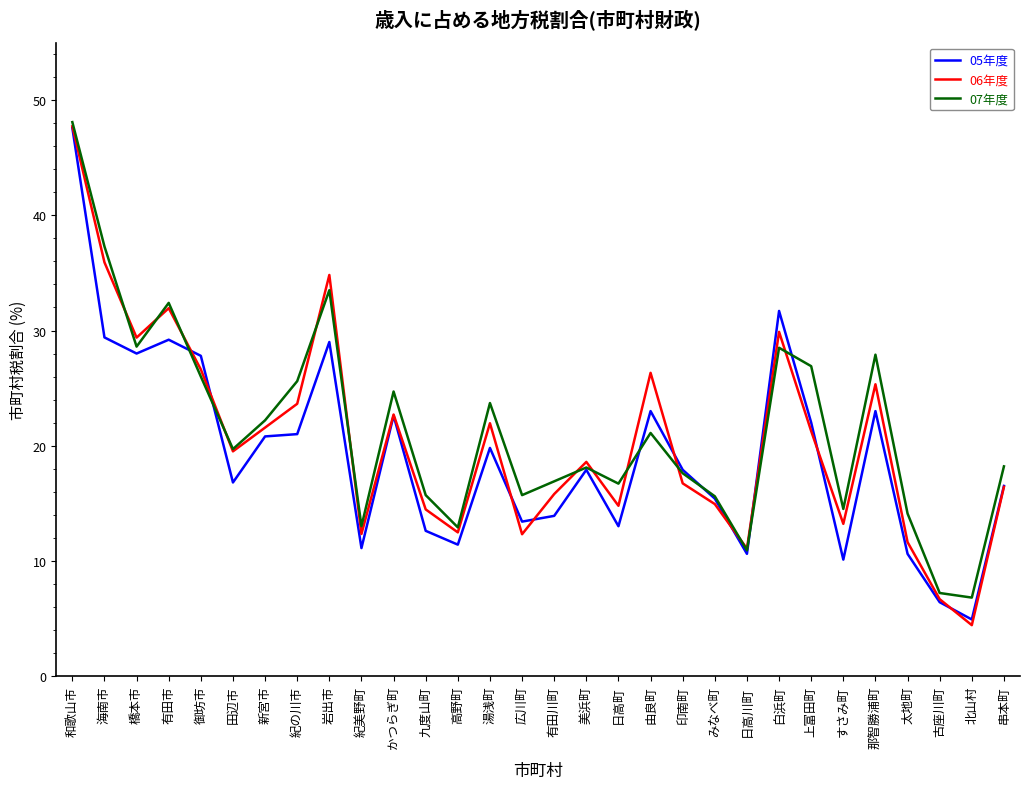

True or false: 05年度 has a value of 4.4 at 串本町.

False